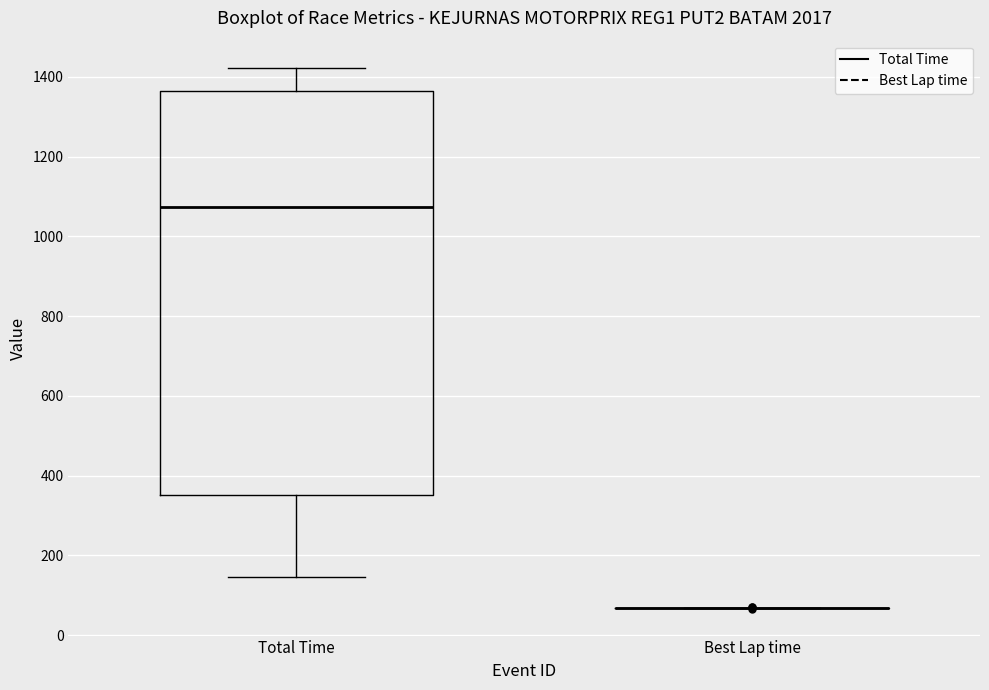

Reading left to right, read every box against the y-axis: the position of its median line, the range the box covers, and the ends of its whiskers. The values are not printed on the chart, so give them approximately, as read against the axis.

Total Time: median 1080, box 360 to 1360, whiskers 140 to 1420
Best Lap time: box collapsed to a line at 60, whiskers 60 to 60